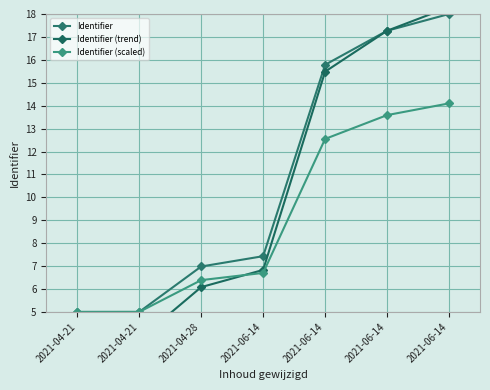

Between 2021-06-14 and 2021-06-14, which series saw the biggest shift?

Identifier (trend)